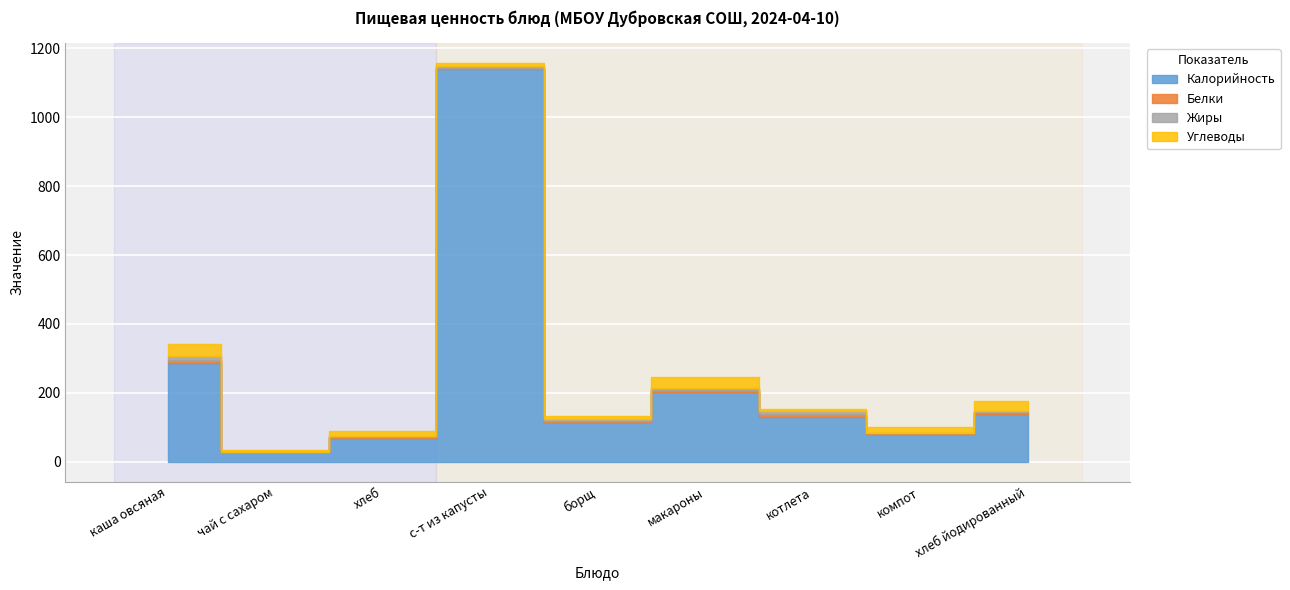

What is the value of the Жиры point at the 1st from the left?

13.0